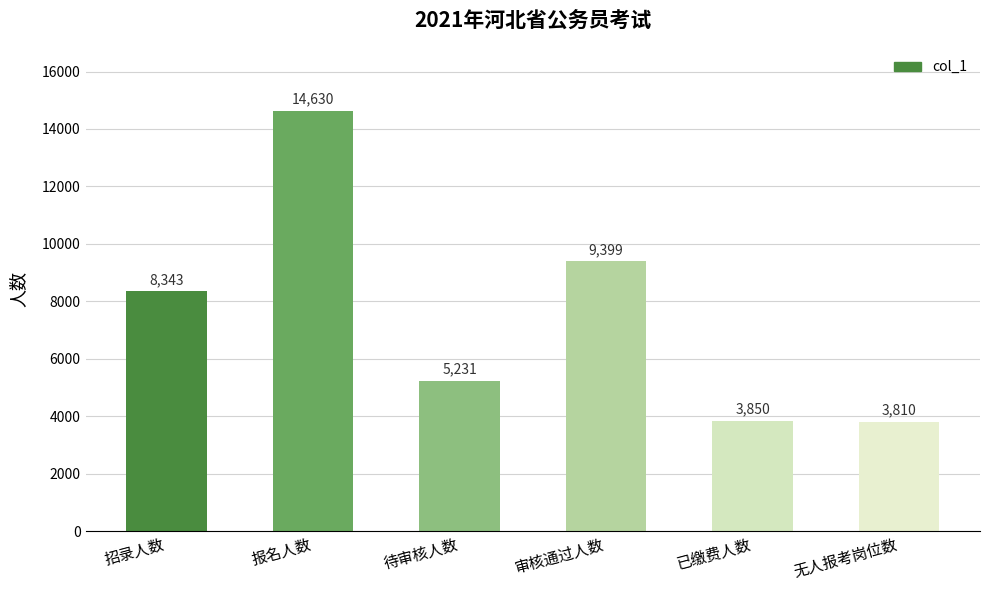

Reading left to right, extract all data points from this chart.

8343	14630	5231	9399	3850	3810